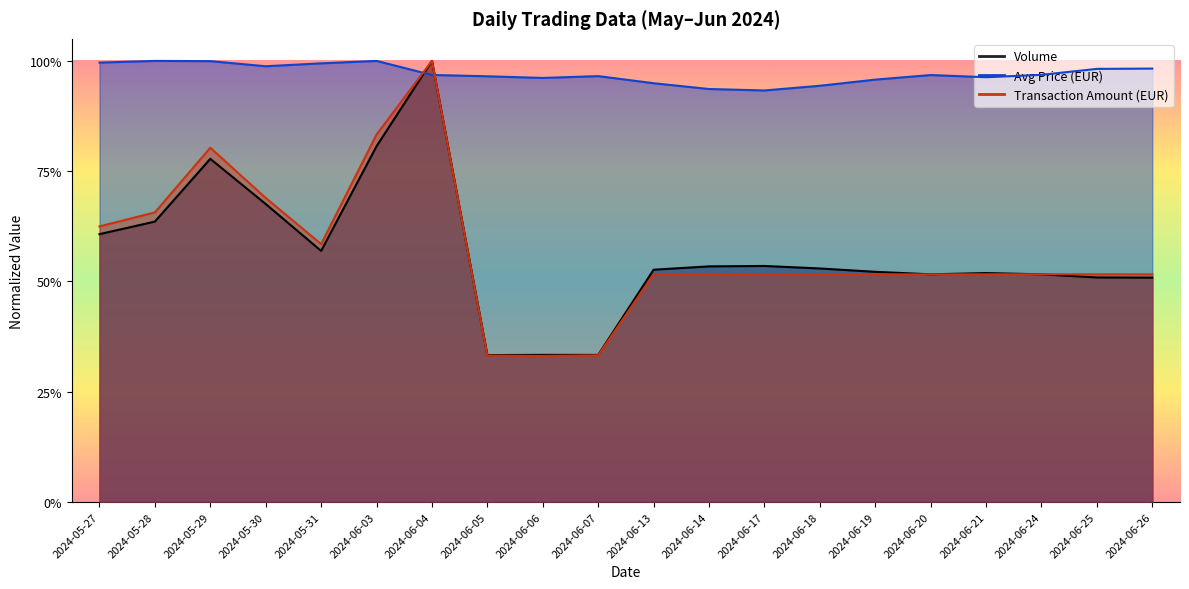

The Volume series shows 1.6 at 2024-06-04. True or false?

False